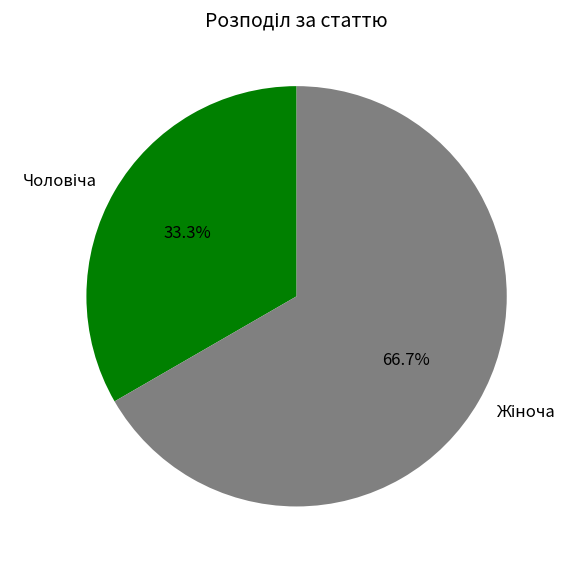

To the nearest percent, what is the average slice percentage?

50%